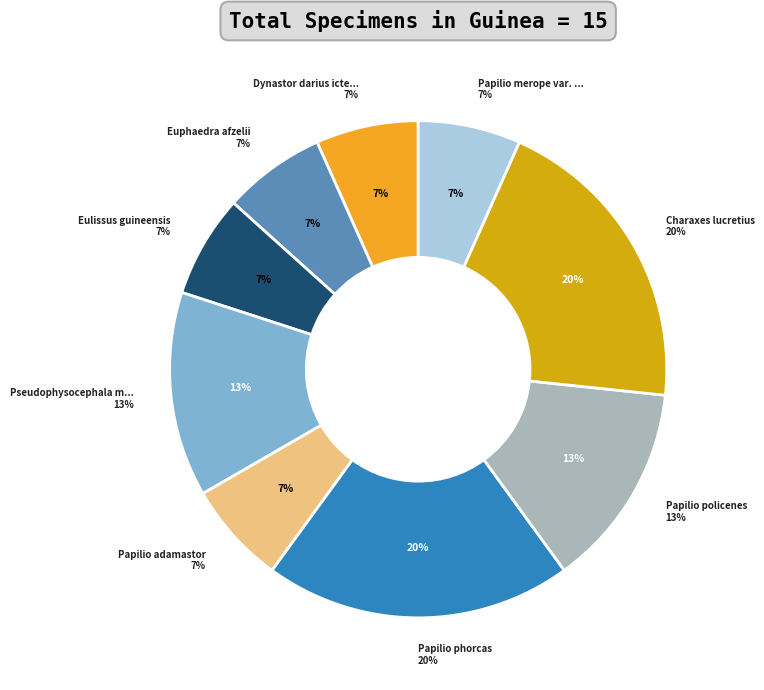

Is it true that Papilio policenes is 13% of the pie?

True